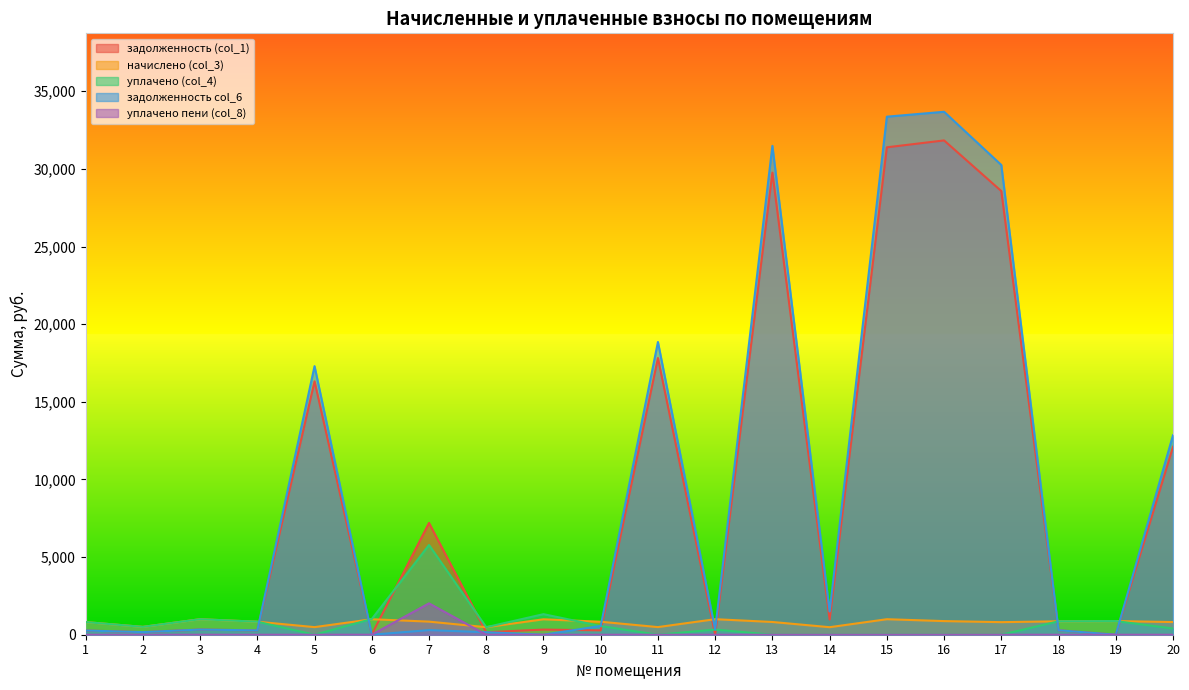

Reading left to right, list all the values displayed in this chart.

задолженность (col_1): 270.9	168.5	332.8	279.3	16318.1	14.1	7198.0	161.7	331.2	279.8	17819.5	0.0	29756.8	978.7	31388.9	31832.8	28570.7	287.8	0.0	12100.3
начислено (col_3): 814.1	505.6	998.5	837.9	489.7	996.9	842.7	484.9	993.8	836.3	491.3	1000.1	820.4	484.9	998.5	877.7	809.3	863.4	879.3	815.7
уплачено (col_4): 814.1	505.6	998.5	837.9	0.0	1011.0	5779.4	484.9	1325.0	558.6	0.0	332.7	0.0	0.0	0.0	0.0	0.0	863.4	879.3	400.0
задолженность col_6: 270.9	168.5	332.8	279.3	17296.4	0.0	297.7	161.7	0.0	563.9	18852.0	333.4	31480.9	1498.2	33361.8	33677.3	30251.1	287.8	0.0	12846.8
уплачено пени (col_8): 0.0	0.0	0.0	0.0	0.0	0.7	2019.7	0.0	0.0	0.0	0.0	0.0	0.0	0.0	0.0	0.0	0.0	0.0	0.0	0.0